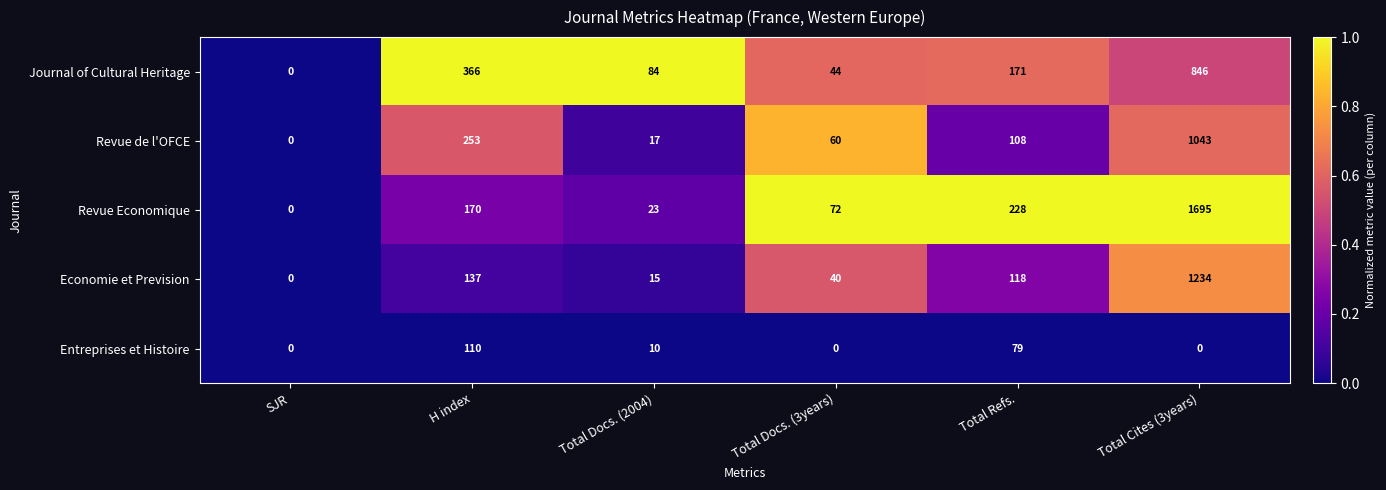

Reading right to left, list all the values displayed in this chart.

Journal of Cultural Heritage: 846	171	44	84	366	0
Revue de l'OFCE: 1043	108	60	17	253	0
Revue Economique: 1695	228	72	23	170	0
Economie et Prevision: 1234	118	40	15	137	0
Entreprises et Histoire: 0	79	0	10	110	0